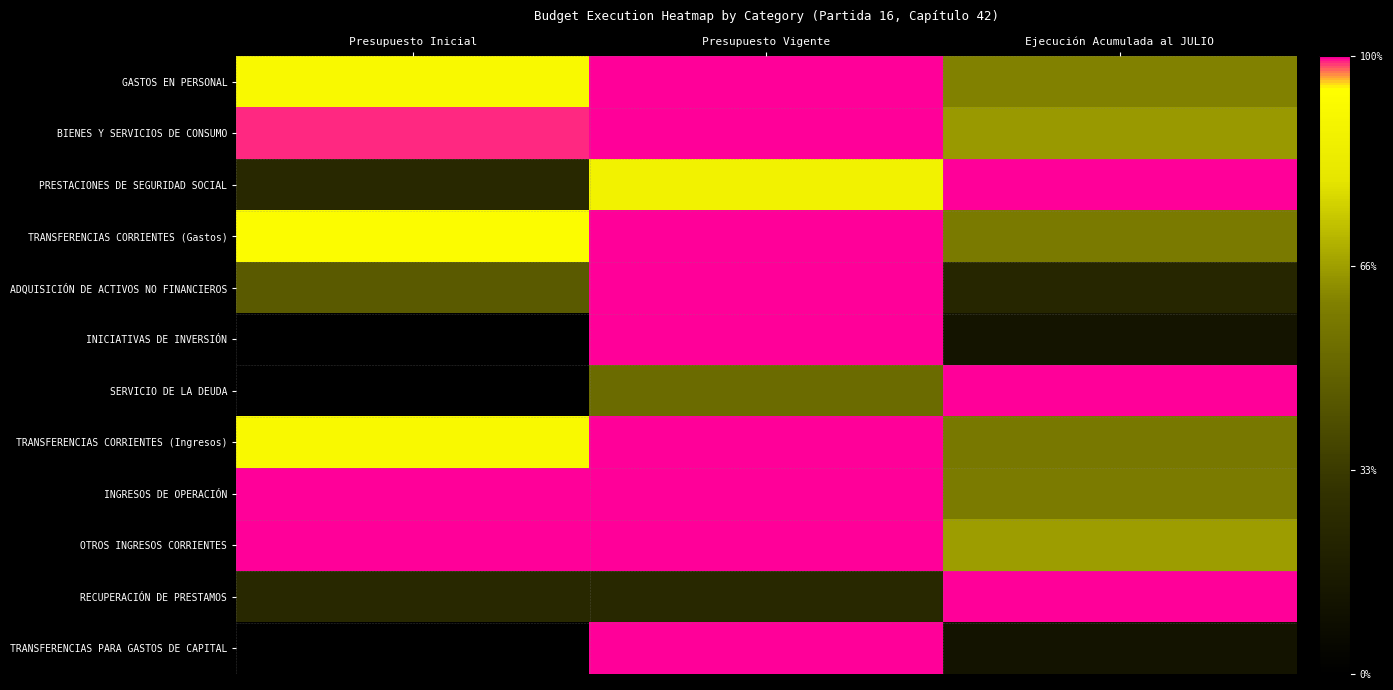

Which series changed the most between Presupuesto Inicial and Presupuesto Vigente?

INICIATIVAS DE INVERSIÓN